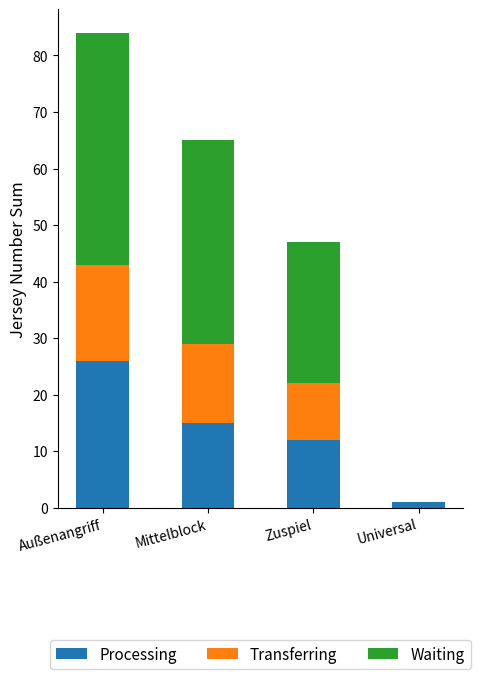

Is it true that Processing equals 12 at Zuspiel?

True